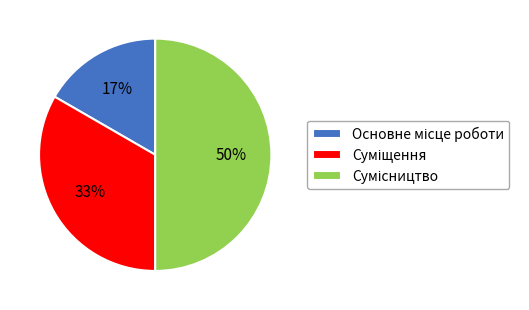

To the nearest percent, what is the average slice percentage?

33%